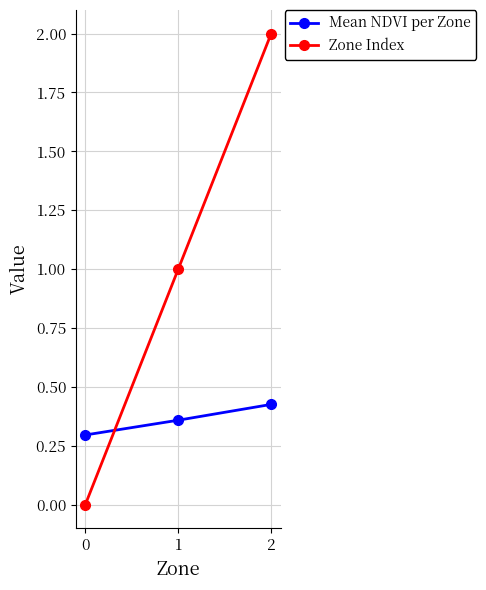

Does the chart display data point markers on the line(s)?

Yes